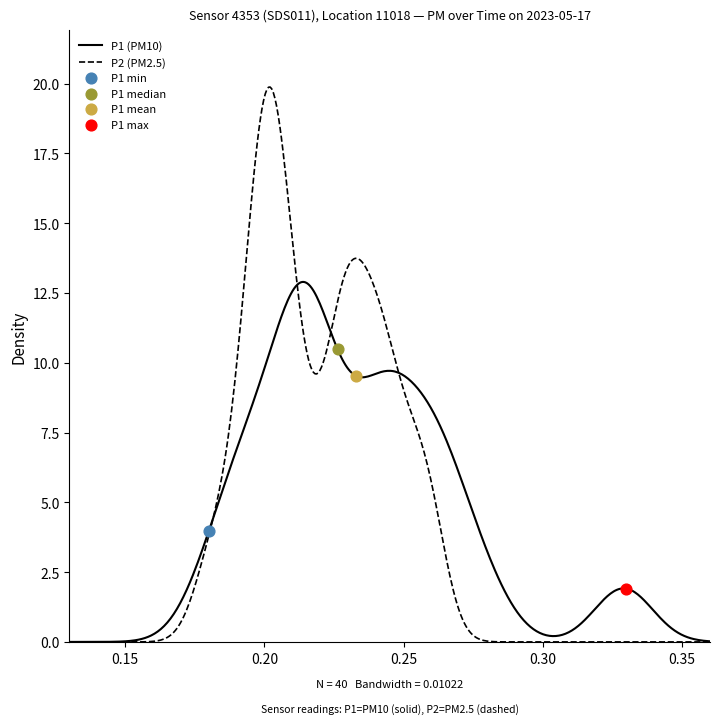

What is the maximum value for P2 (PM2.5)?

19.9